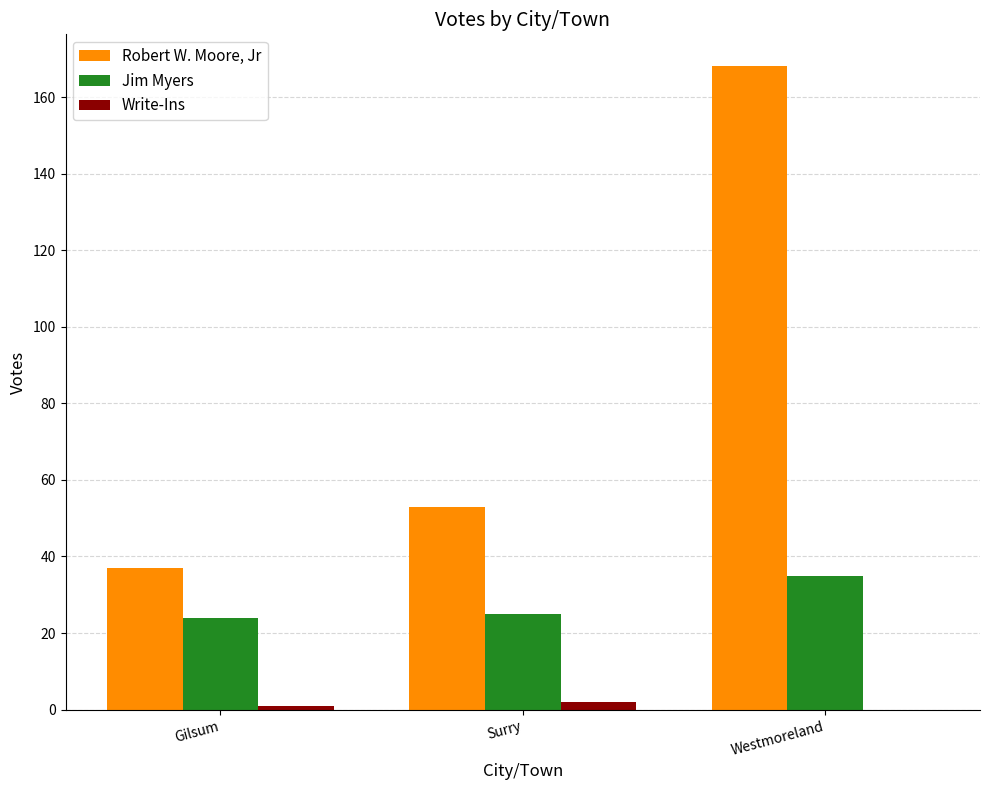

How many distinct data groups are displayed?

3